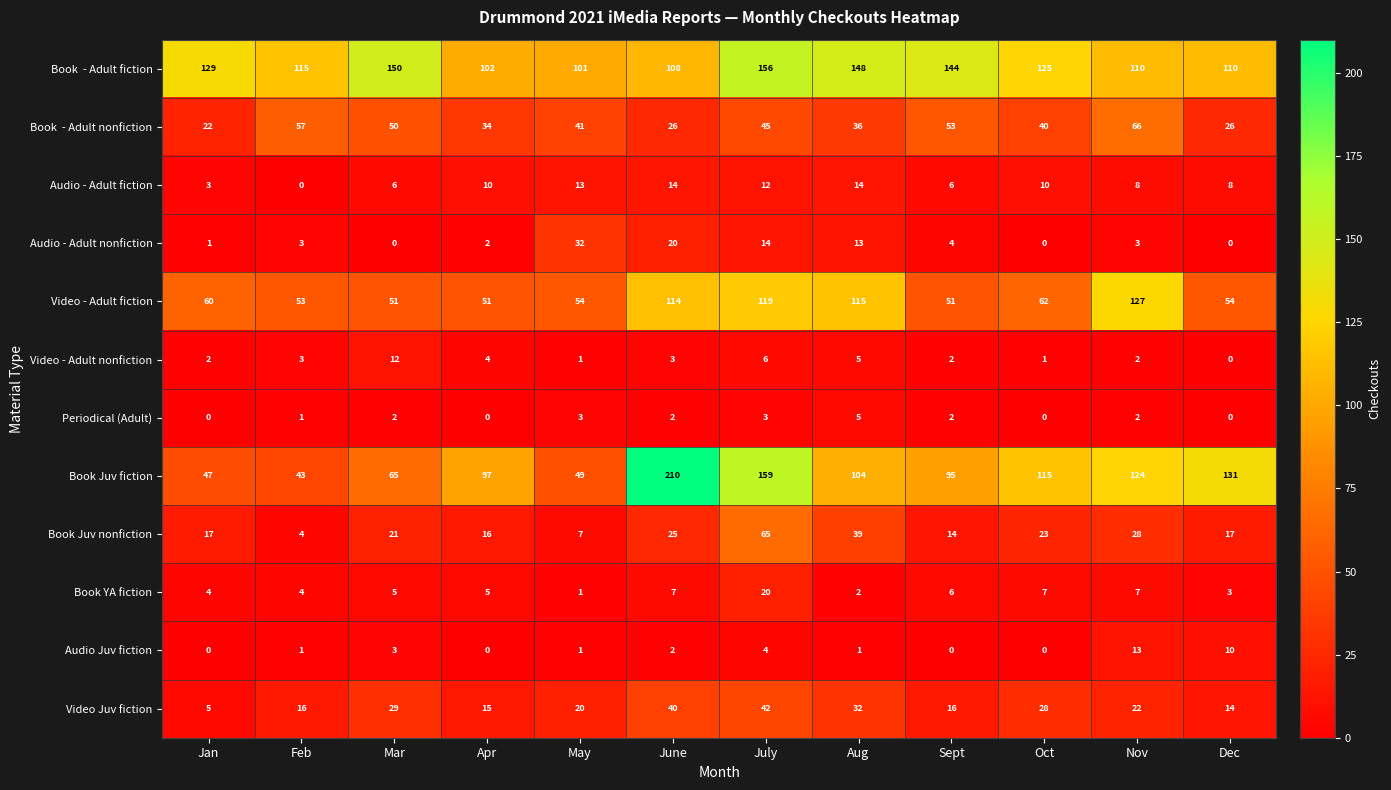

At how many categories does at least one series exceed 141?

5